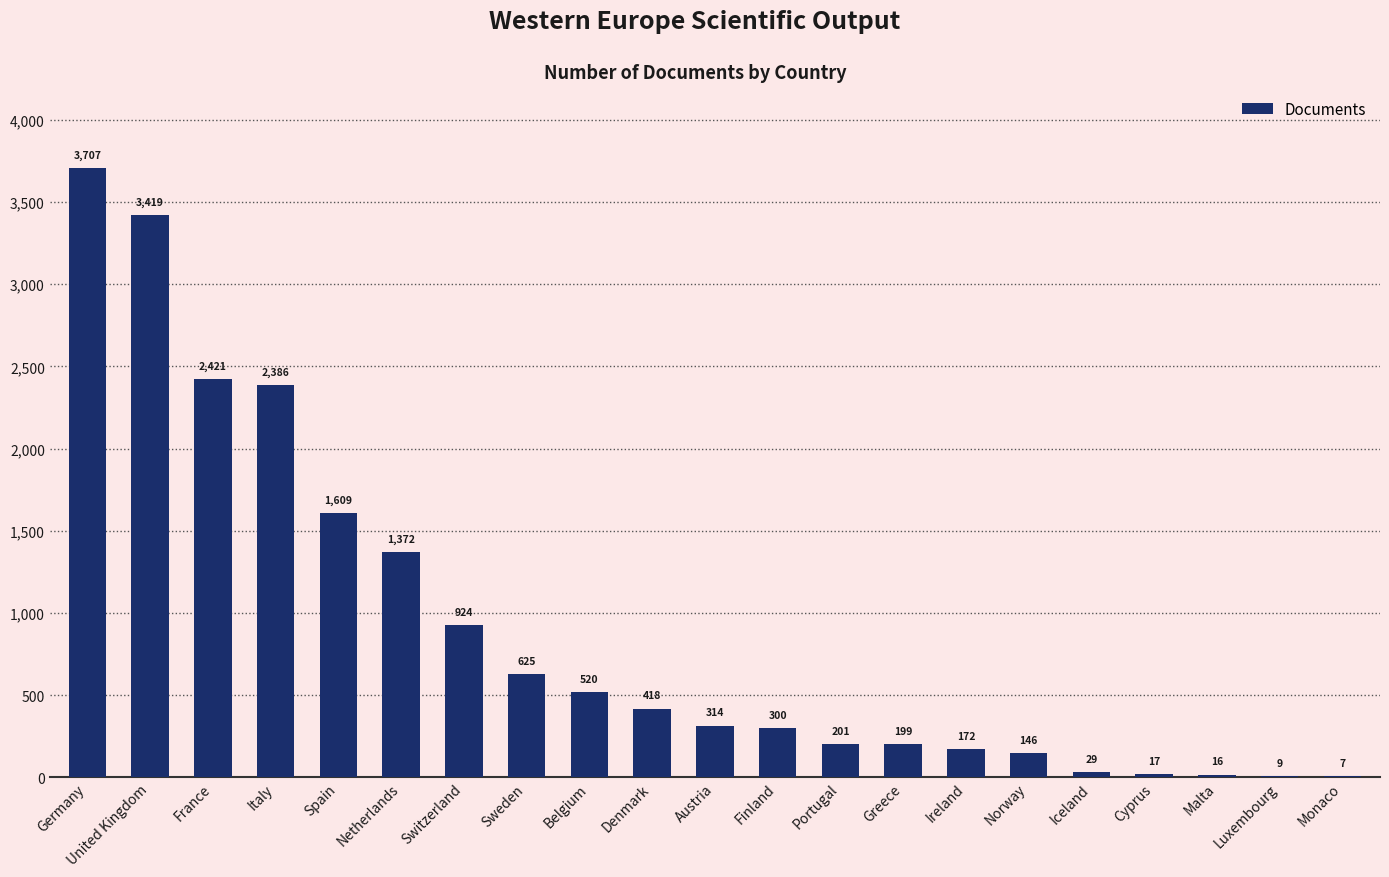

Which label corresponds to the largest value in the chart?

Germany